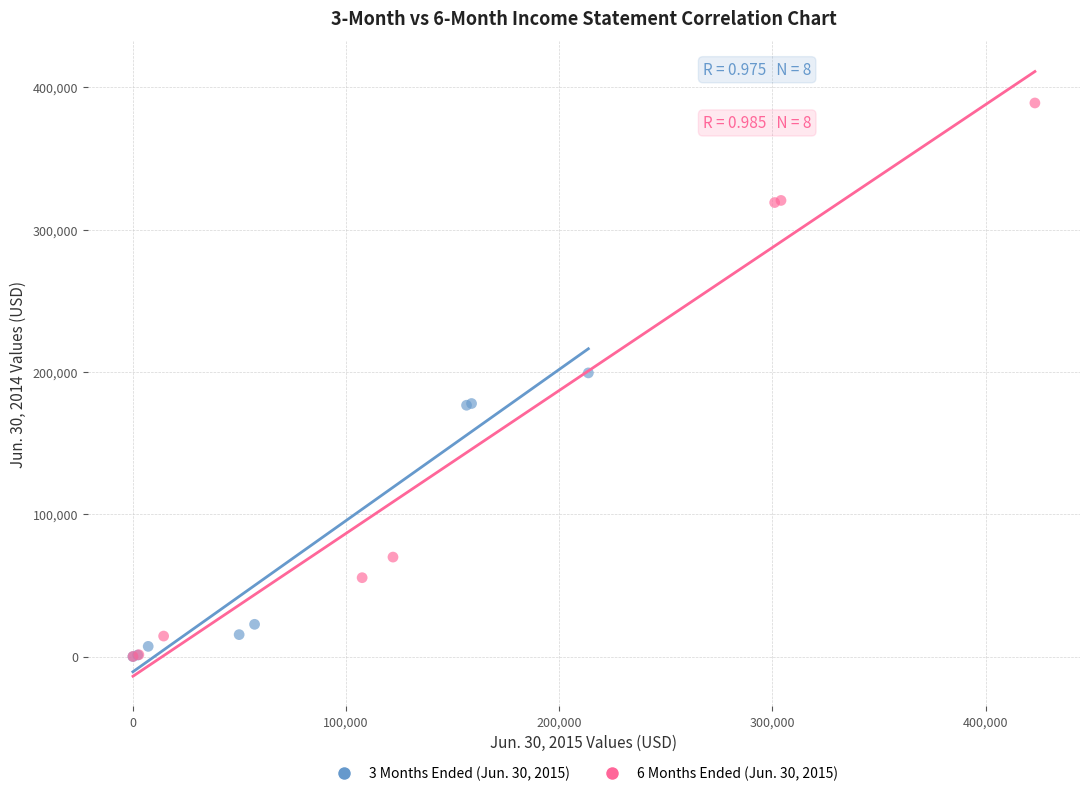

Which series has the largest Y range (max minus min)?

6 Months Ended (Jun. 30, 2015)